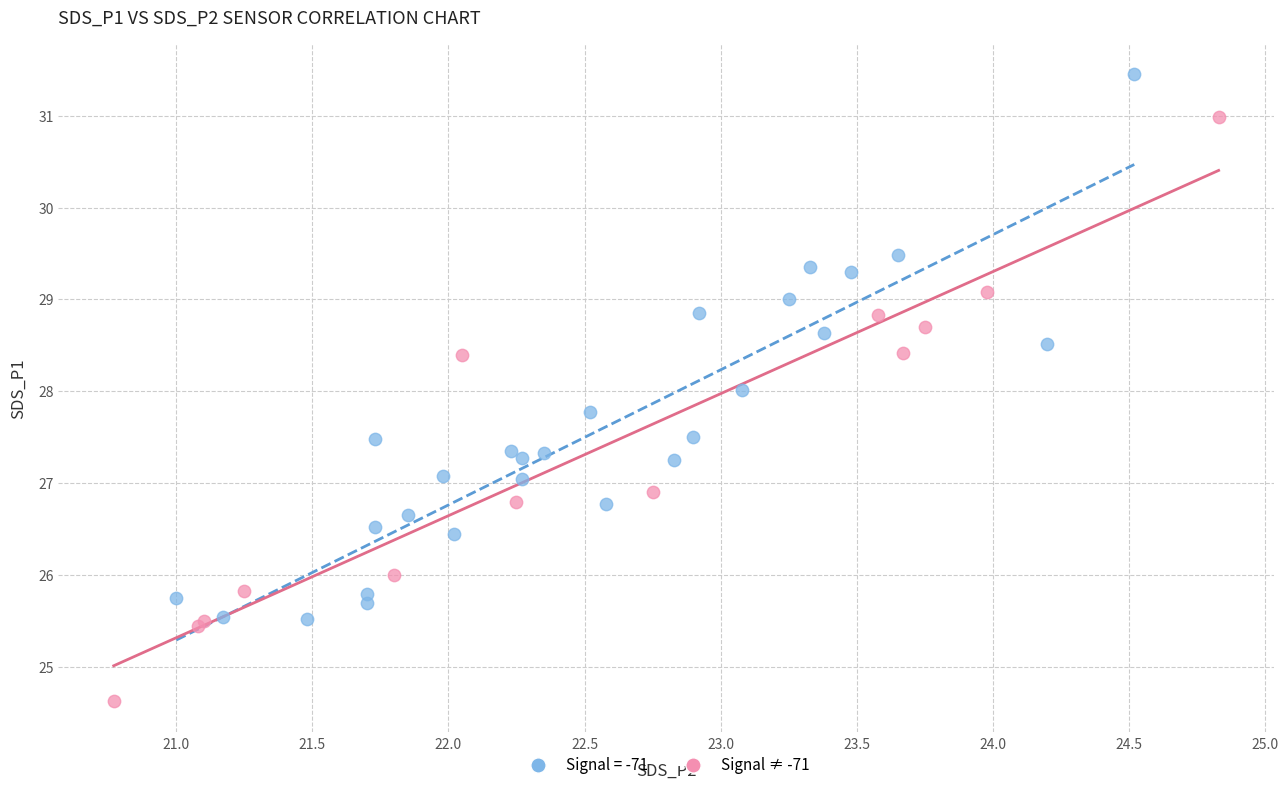

Which series reaches the minimum Y coordinate?

Signal ≠ -71